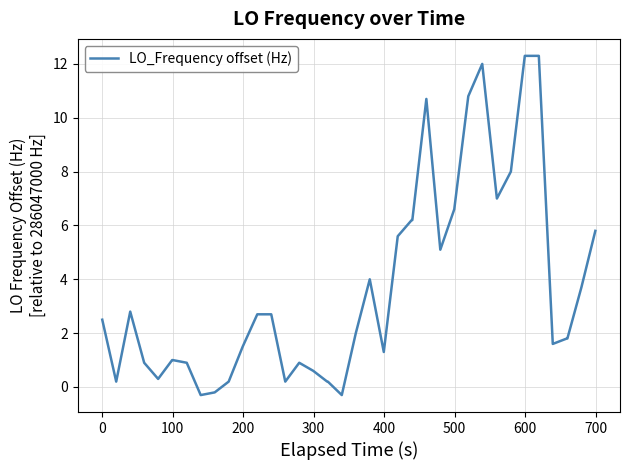

What is the greatest value displayed?

12.3